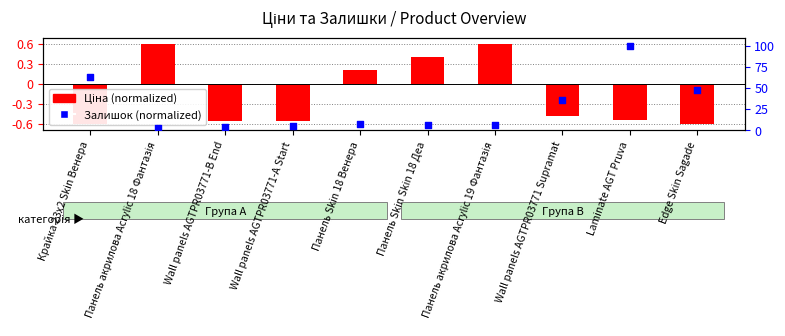

Is the value of Ціна (norm.) at Панель акрилова Acrylic 19 Фантазія greater than the value of Залишок (norm.) at Панель Skin 18 Венера?

Yes